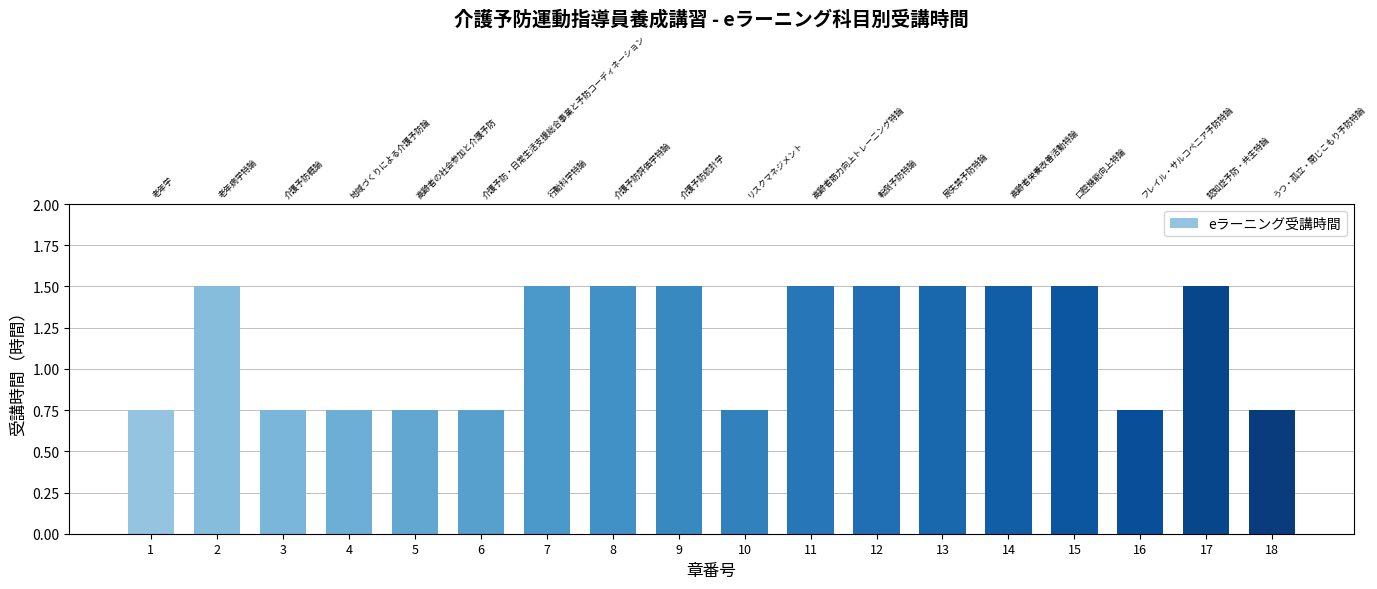

Reading left to right, list all the values displayed in this chart.

0.8	1.5	0.8	0.8	0.8	0.8	1.5	1.5	1.5	0.8	1.5	1.5	1.5	1.5	1.5	0.8	1.5	0.8